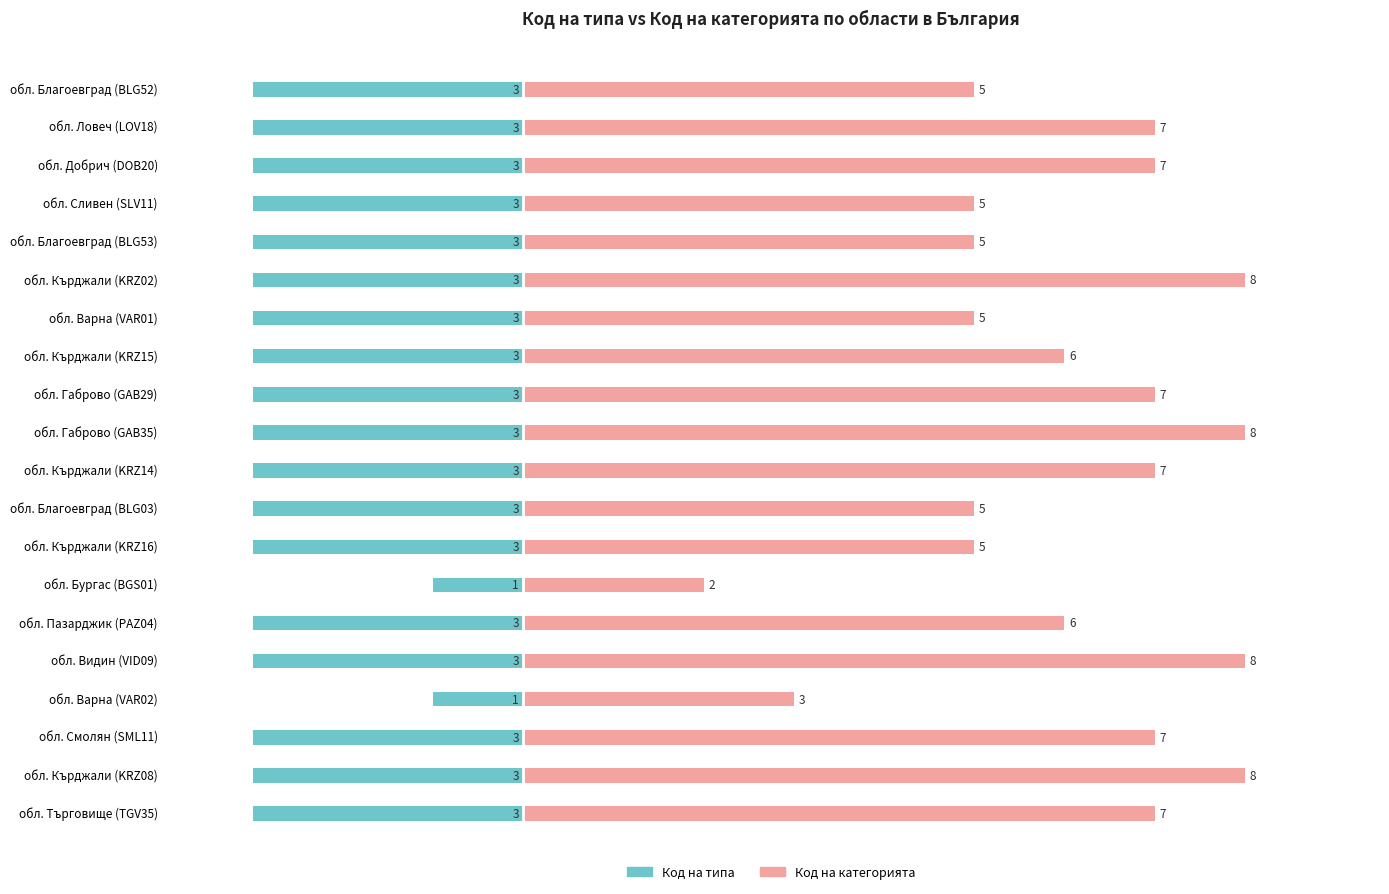

Is it true that Код на типа equals -2 at обл. Кърджали (KRZ08)?

False